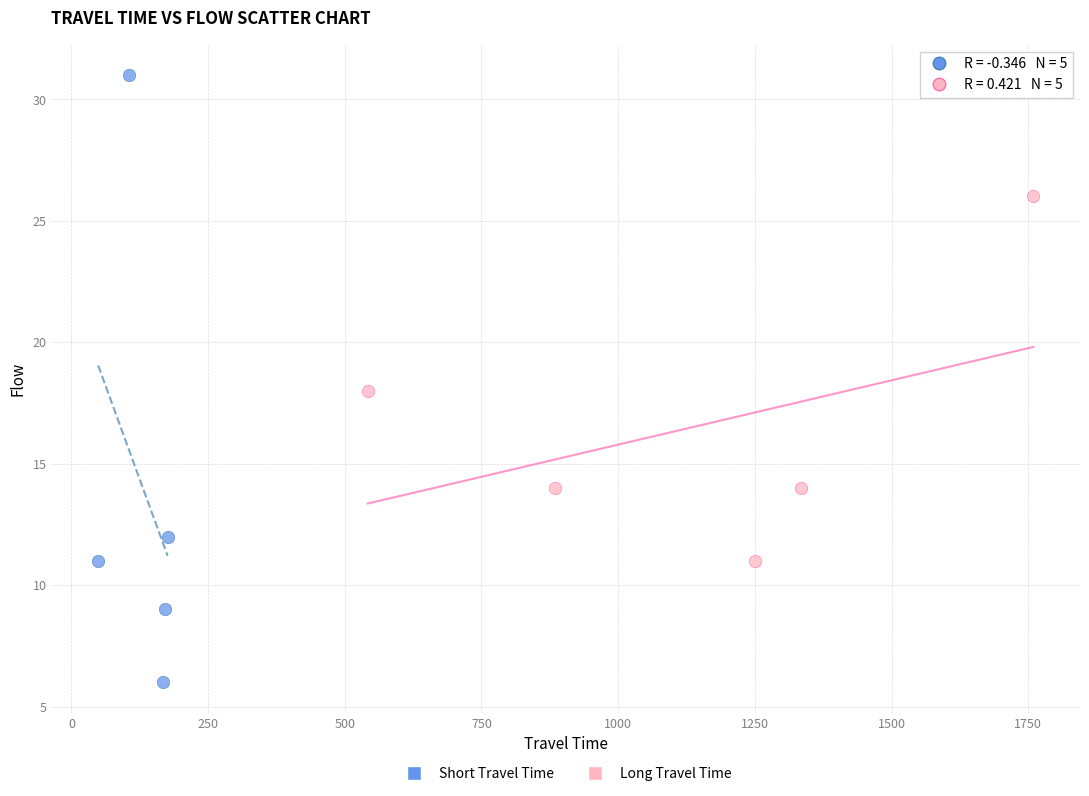

Which series reaches the maximum Y coordinate?

Short Travel Time